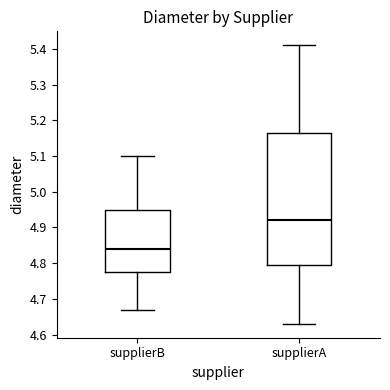

Reading left to right, transcribe this box plot: for each box, give where its median line is, the range the box spans, and where its two whiskers end, as read against the y-axis. The values are not printed on the chart, so give them approximately, as read against the axis.

supplierB: median 4.84, box 4.78 to 4.95, whiskers 4.67 to 5.10
supplierA: median 4.92, box 4.80 to 5.17, whiskers 4.63 to 5.41